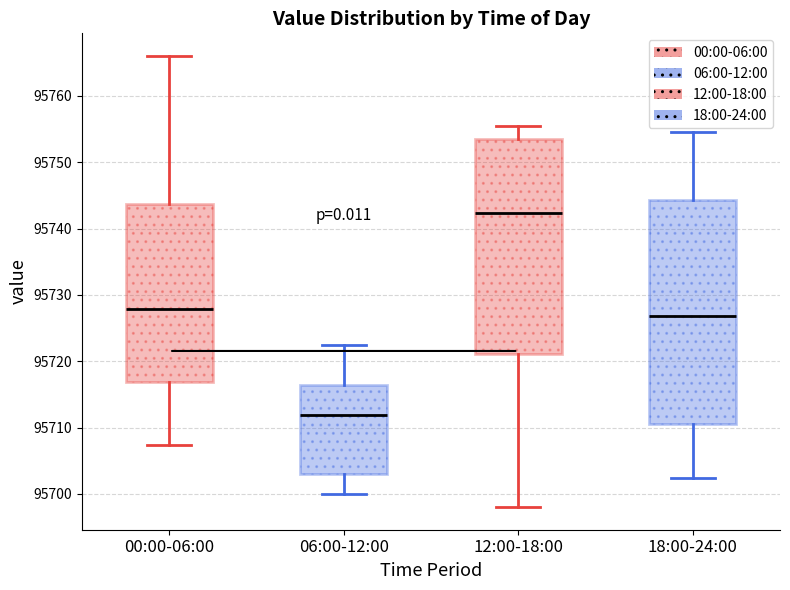

Reading left to right, transcribe this box plot: for each box, give where its median line is, the range the box spans, and where its two whiskers end, as read against the y-axis. The values are not printed on the chart, so give them approximately, as read against the axis.

00:00-06:00: median 95728, box 95717 to 95744, whiskers 95707 to 95766
06:00-12:00: median 95712, box 95703 to 95716, whiskers 95700 to 95722
12:00-18:00: median 95742, box 95721 to 95754, whiskers 95698 to 95756
18:00-24:00: median 95727, box 95711 to 95744, whiskers 95702 to 95755